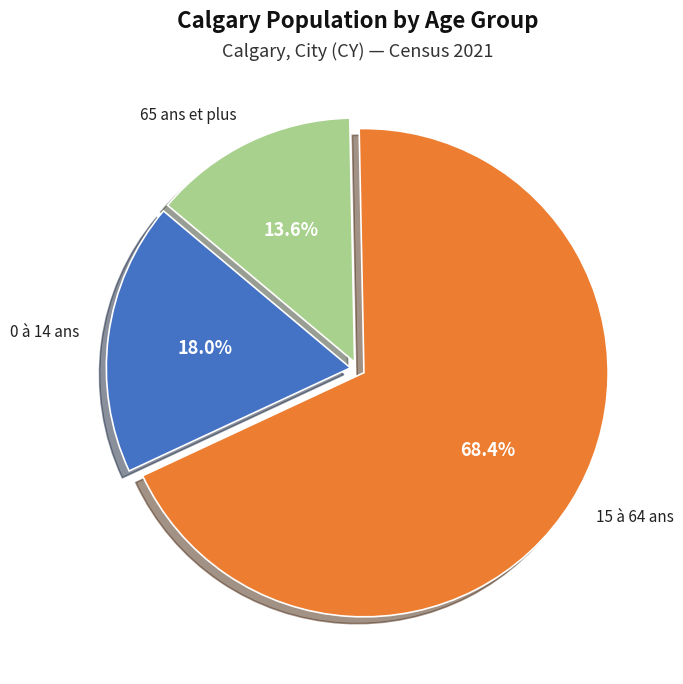

How many slices are in this pie chart?

3